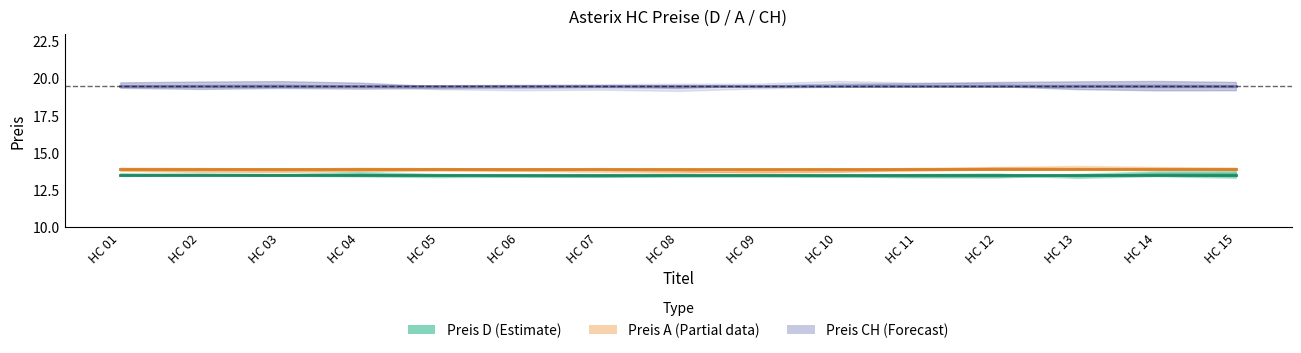

Between HC 07 and HC 08, which is larger?

HC 07